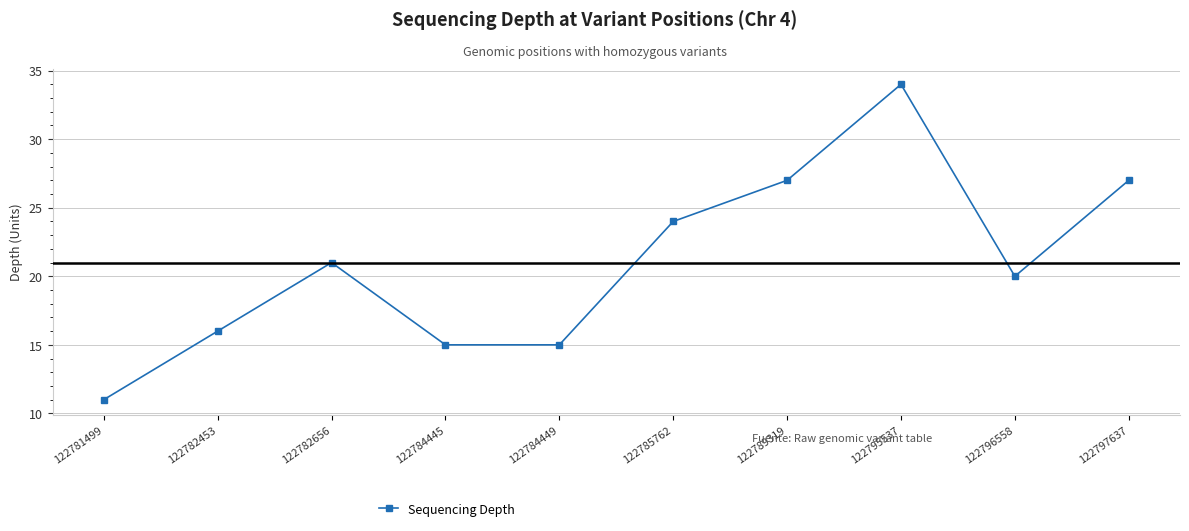

Which label corresponds to the smallest value in the chart?

122781499